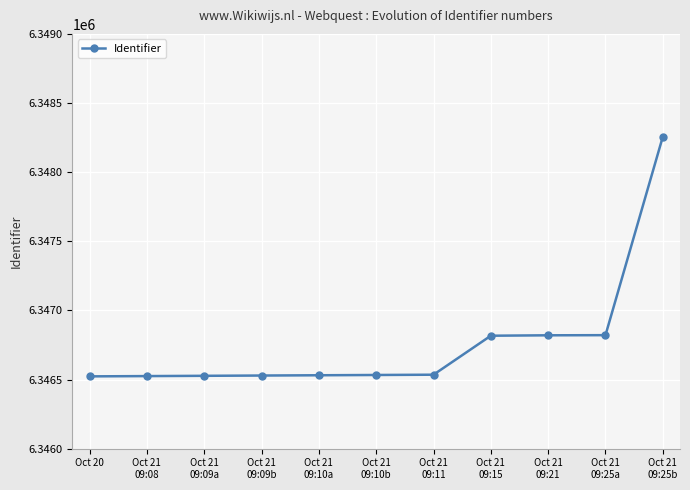

What is the value of the 11th point from the left?

6348256